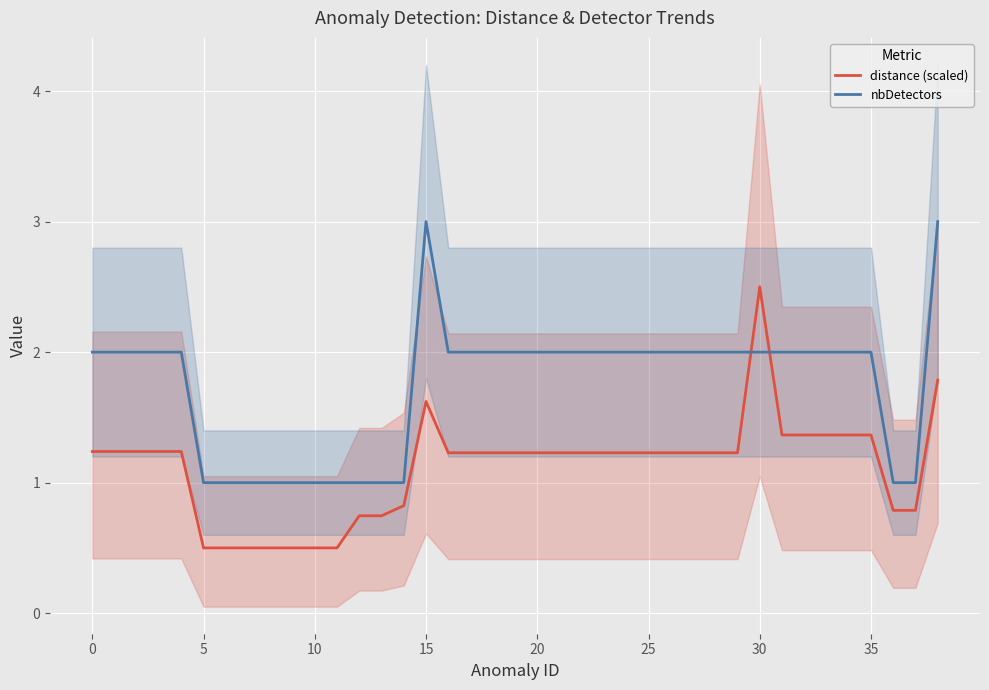

How many data points in nbDetectors are above 2?

2